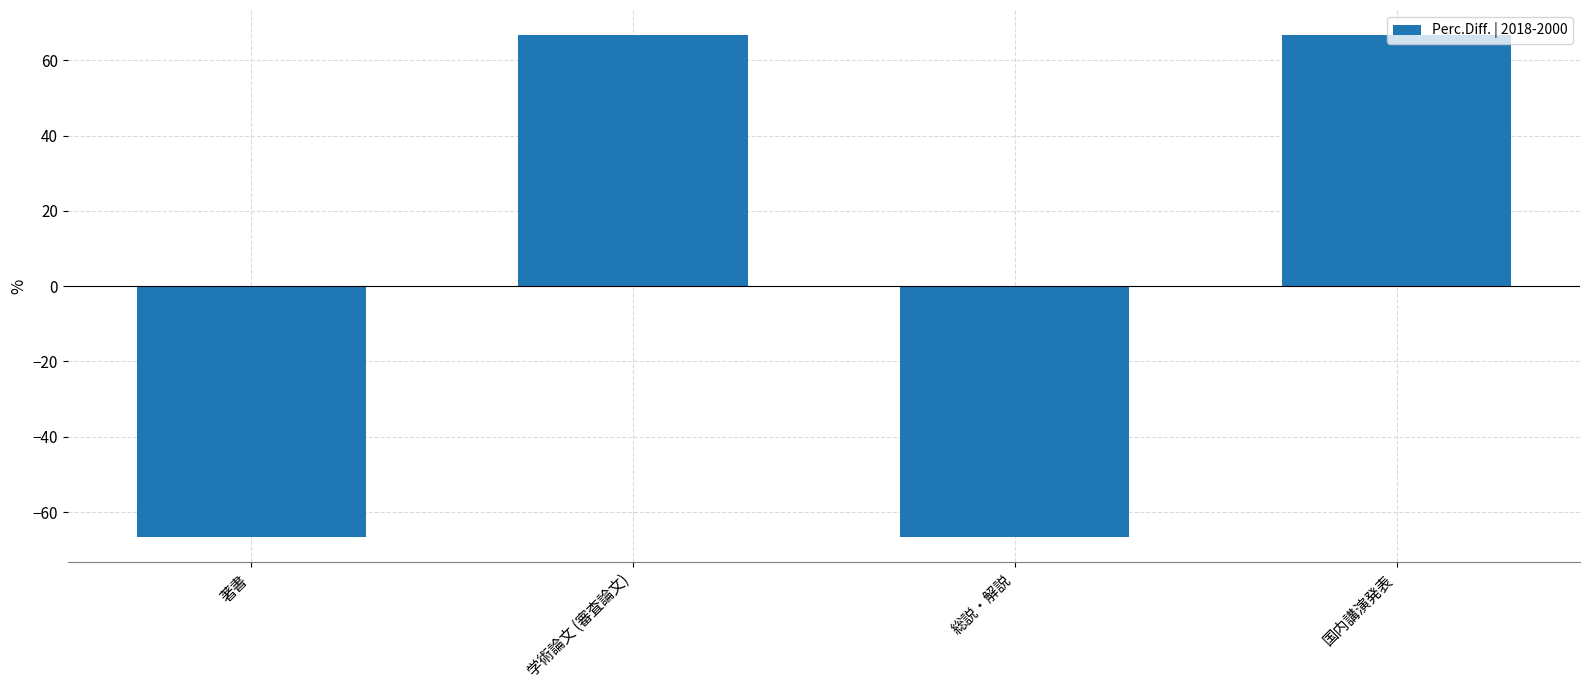

What is the label of the 3rd bar from the left?

総説・解説